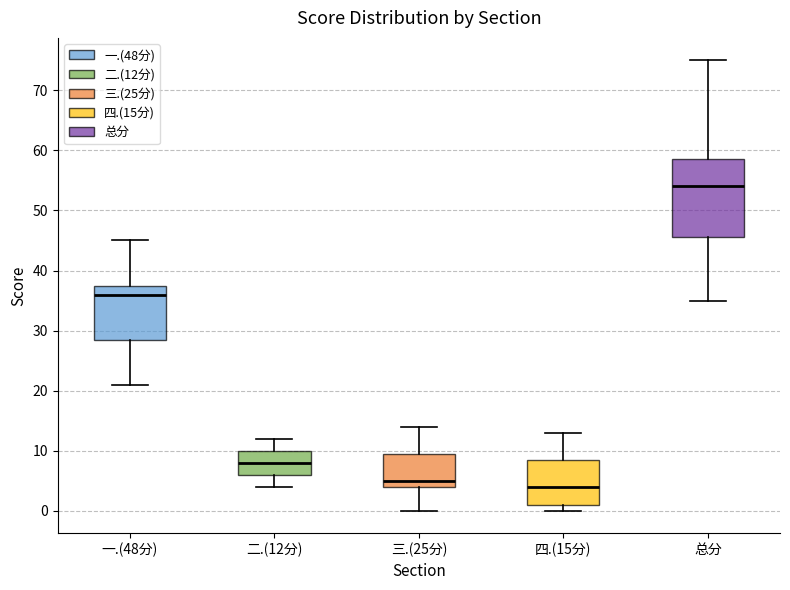

Reading left to right, read every box against the y-axis: the position of its median line, the range the box covers, and the ends of its whiskers. The values are not printed on the chart, so give them approximately, as read against the axis.

一.(48分): median 36, box 29 to 38, whiskers 21 to 45
二.(12分): median 8, box 6 to 10, whiskers 4 to 12
三.(25分): median 5, box 4 to 10, whiskers 0 to 14
四.(15分): median 4, box 1 to 9, whiskers 0 to 13
总分: median 54, box 46 to 59, whiskers 35 to 75